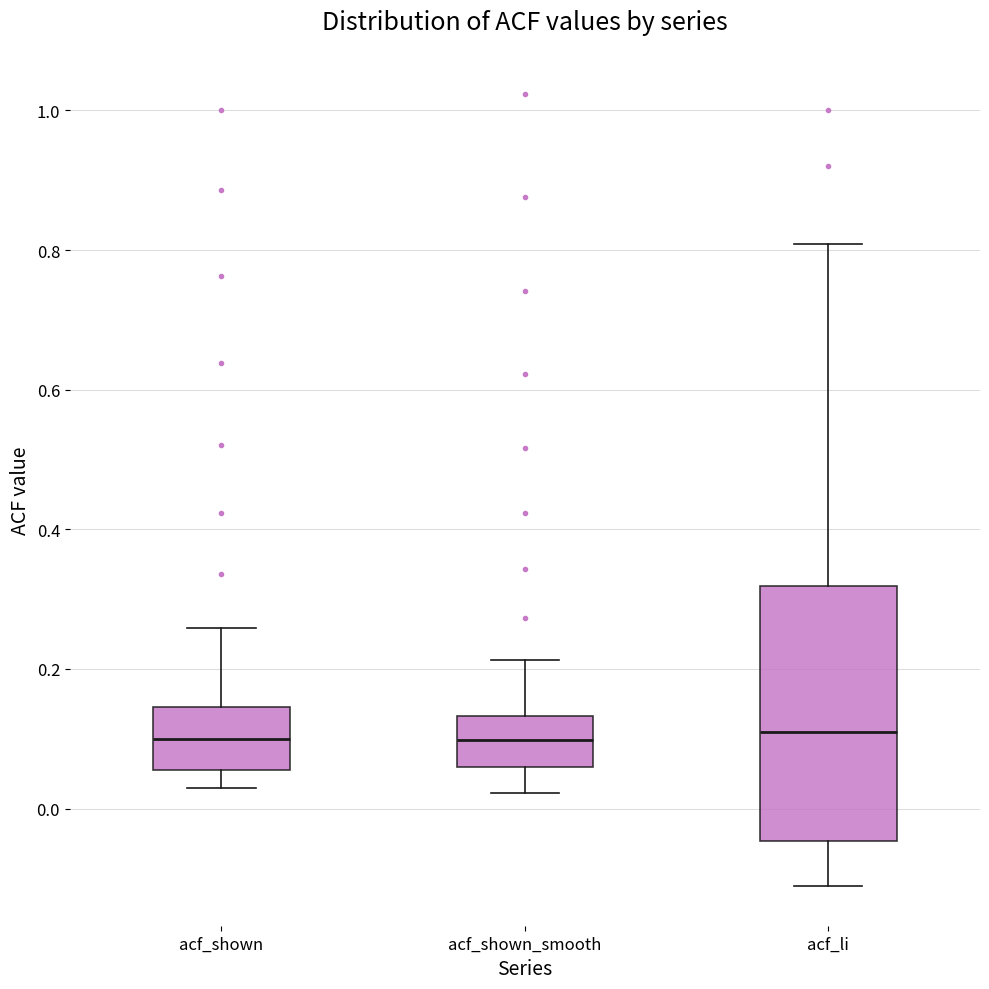

Reading left to right, transcribe this box plot: for each box, give where its median line is, the range the box spans, and where its two whiskers end, as read against the y-axis. The values are not printed on the chart, so give them approximately, as read against the axis.

acf_shown: median 0.10, box 0.06 to 0.14, whiskers 0.04 to 0.26
acf_shown_smooth: median 0.10, box 0.06 to 0.14, whiskers 0.02 to 0.22
acf_li: median 0.12, box -0.04 to 0.32, whiskers -0.12 to 0.80